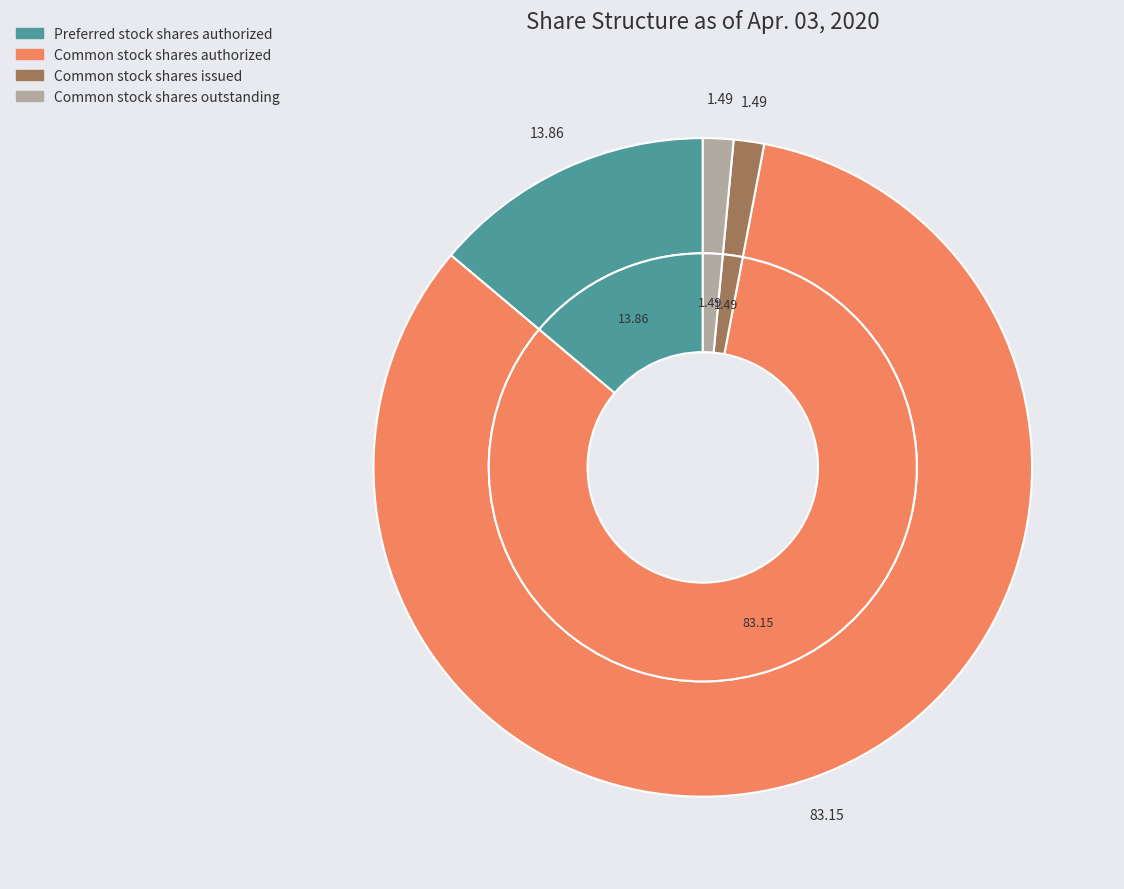

Between Preferred stock shares issued and Preferred stock shares authorized, which is larger?

Preferred stock shares authorized